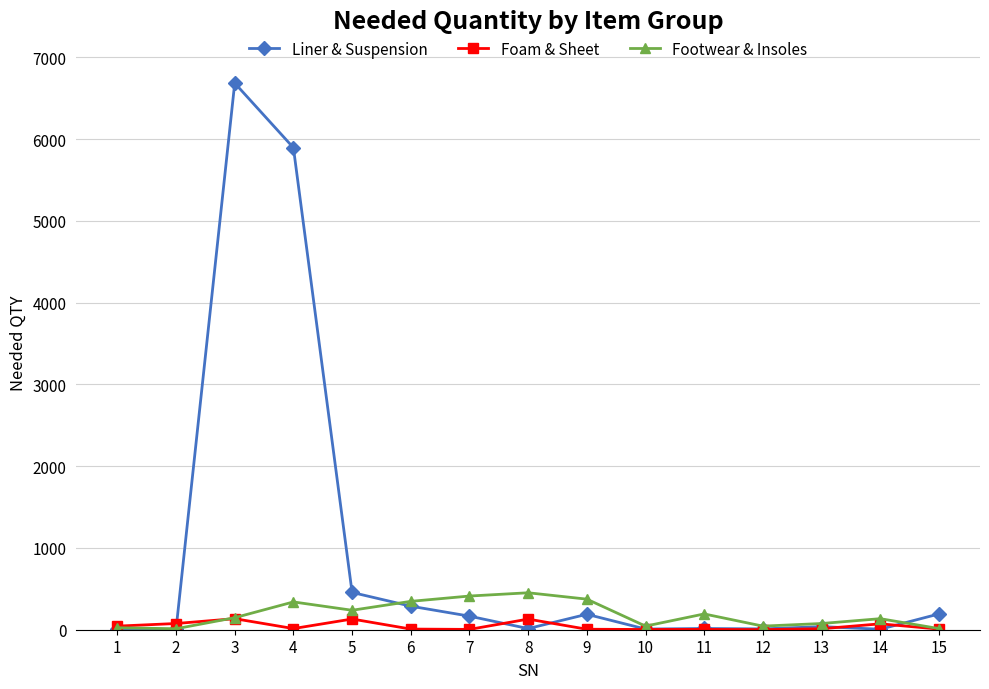

Which series changed the most between 3 and 15?

Liner & Suspension